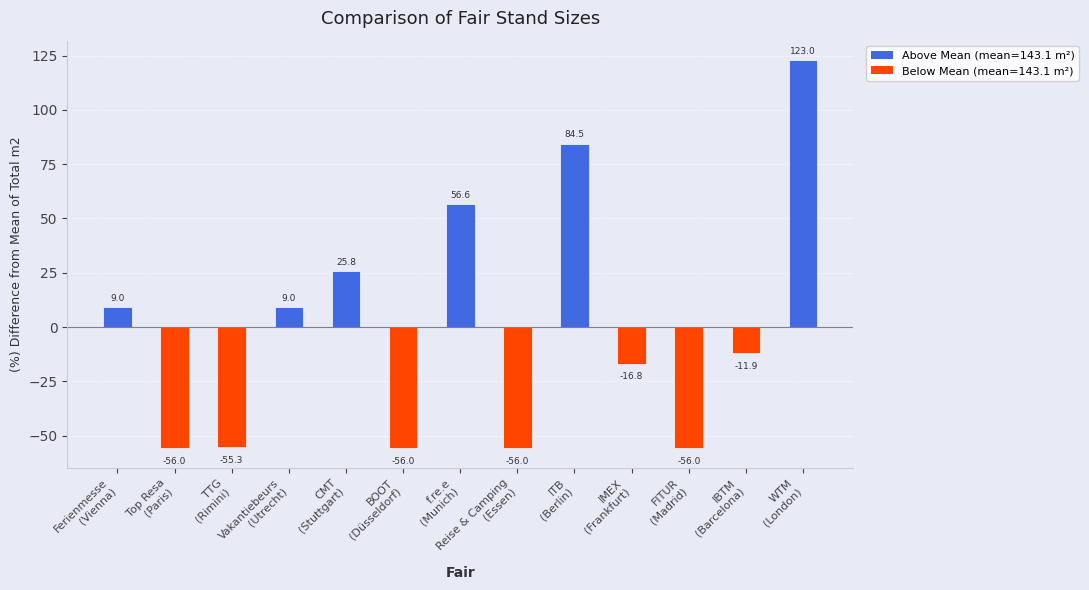

What is the minimum value shown in the chart?

-56.0